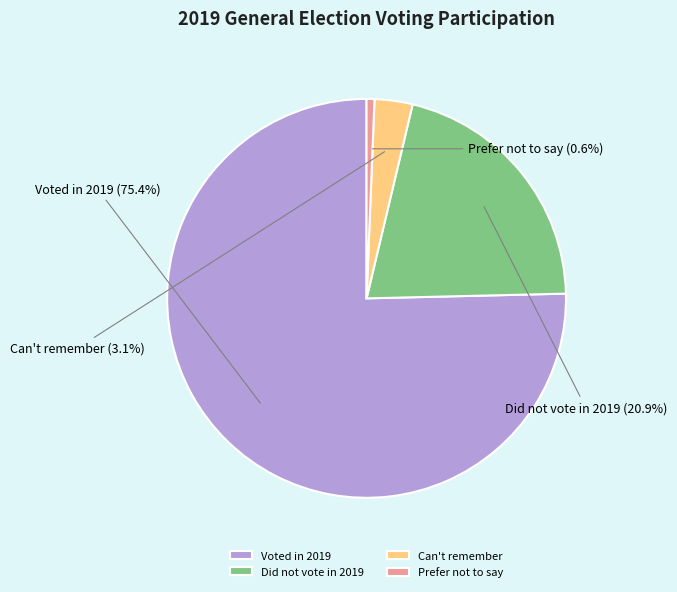

Between Did not vote in 2019 and Prefer not to say, which is larger?

Did not vote in 2019